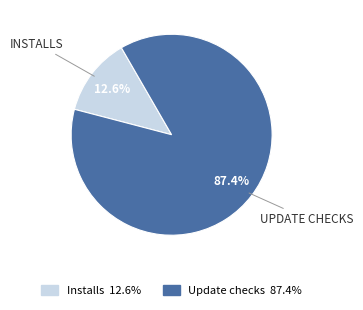

Is there a majority slice in this chart?

Yes